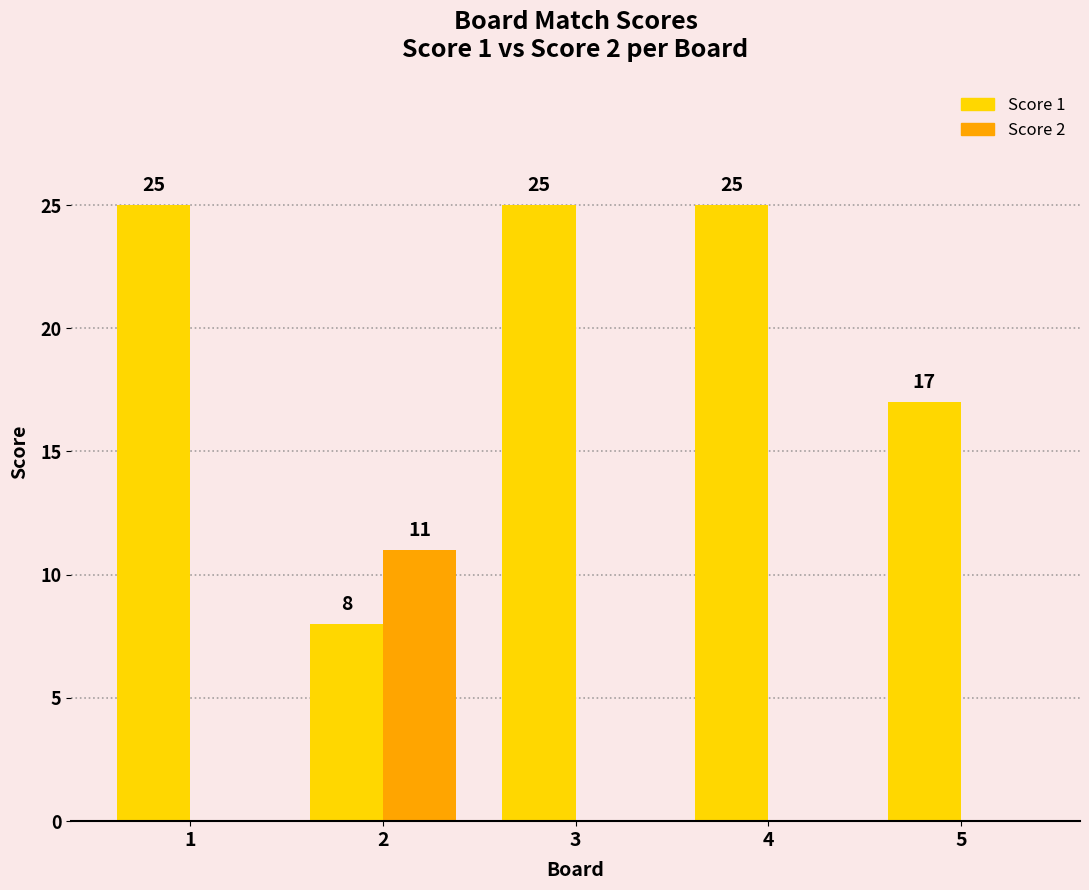

What is the sum of the Score 2 values at 2 and 1?

11